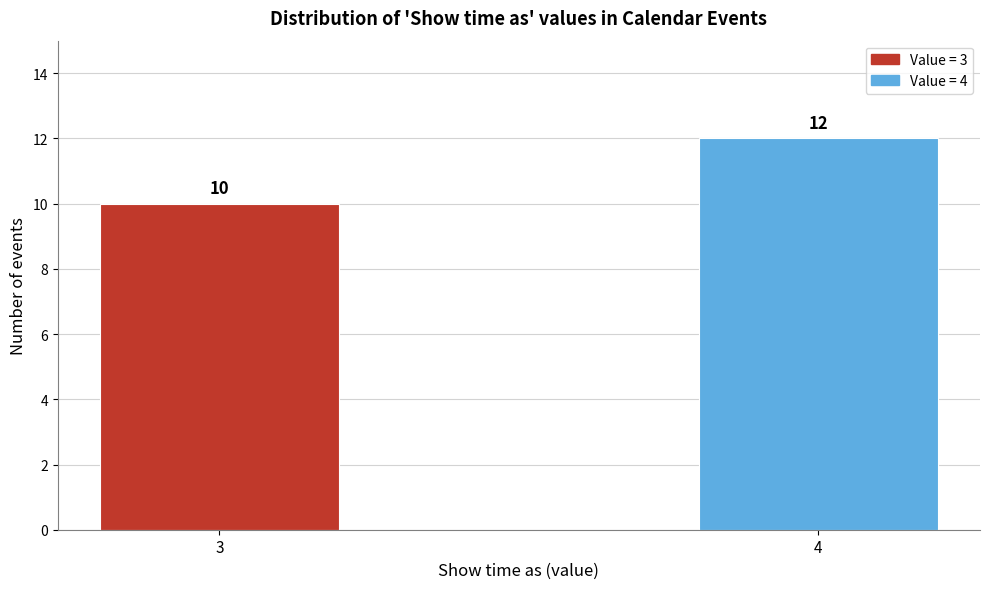

Reading left to right, transcribe all the data shown in this chart.

3=10	4=12